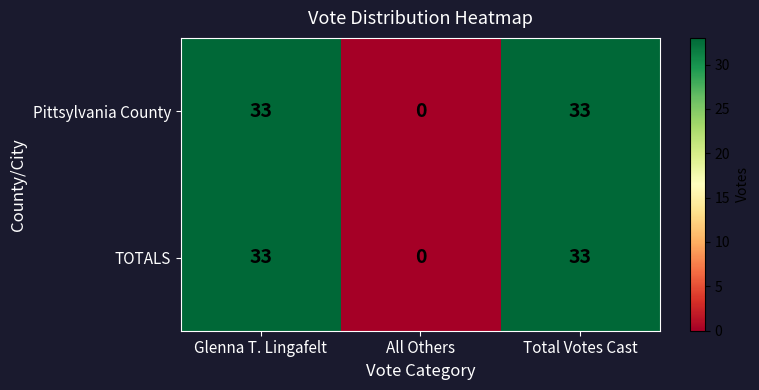

What is the sum of the Pittsylvania County values at Glenna T. Lingafelt and Total Votes Cast?

66